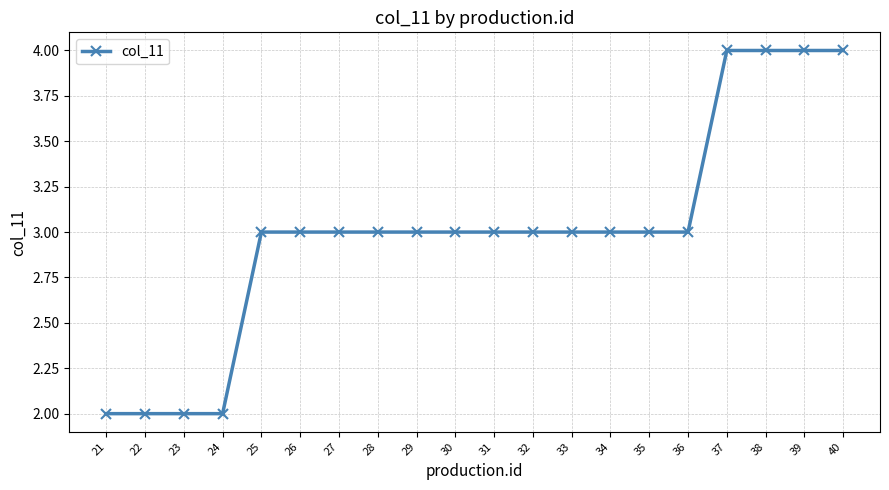

Reading left to right, list all the values displayed in this chart.

2	2	2	2	3	3	3	3	3	3	3	3	3	3	3	3	4	4	4	4